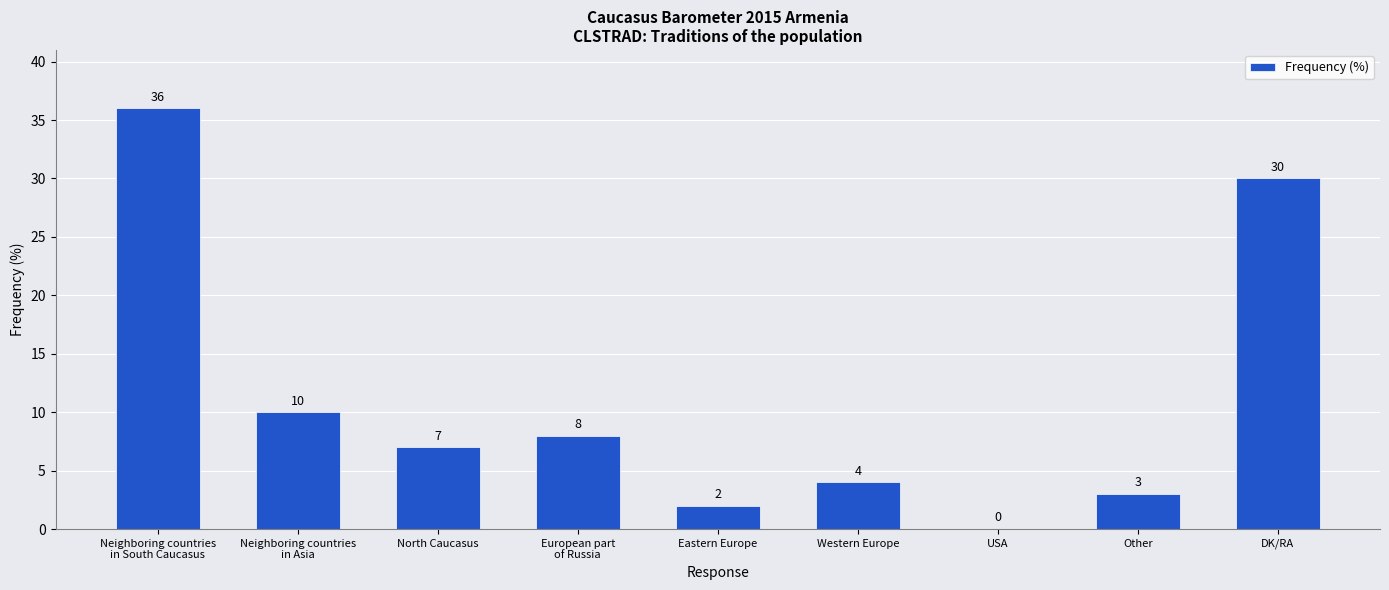

Reading right to left, what are all the values shown in this chart?

30	3	0	4	2	8	7	10	36